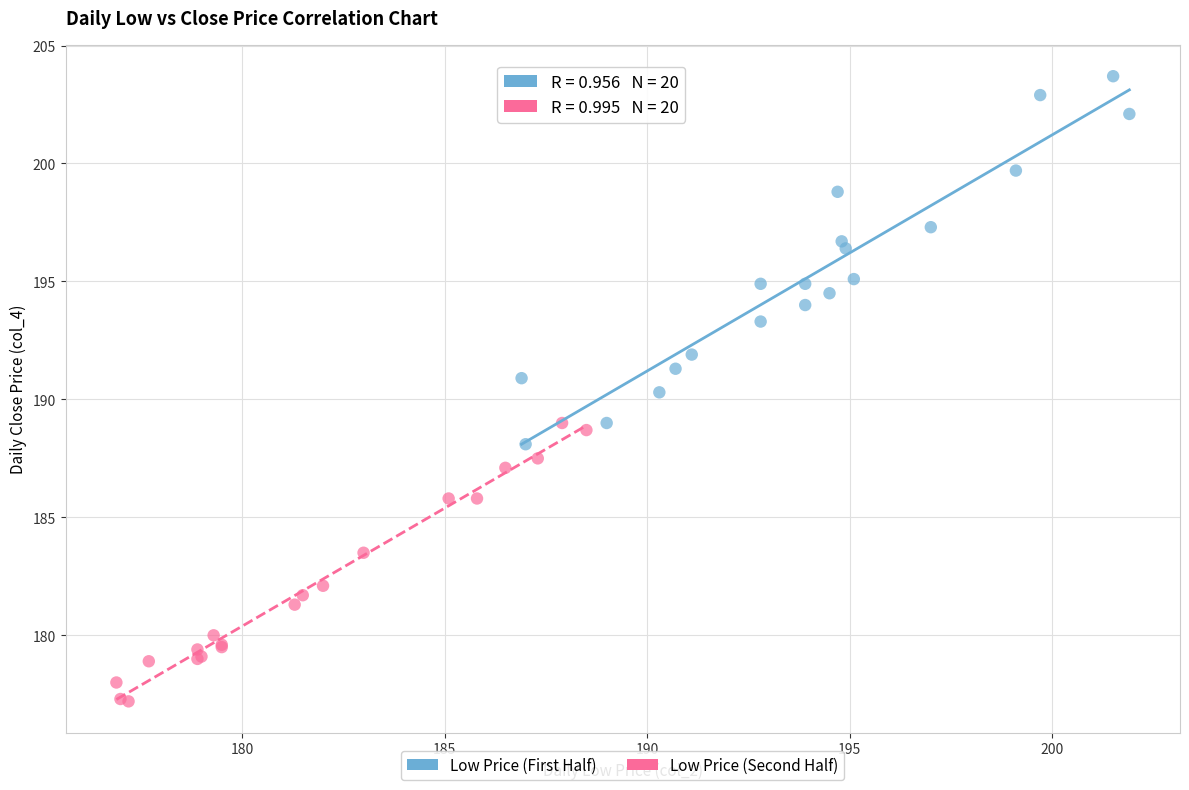

Which series contains the lowest Y value?

Low Price (Second Half)